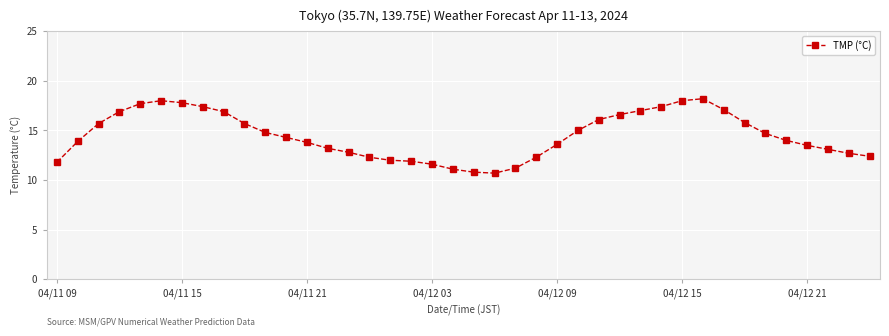

What is the sum of all values?

579.8